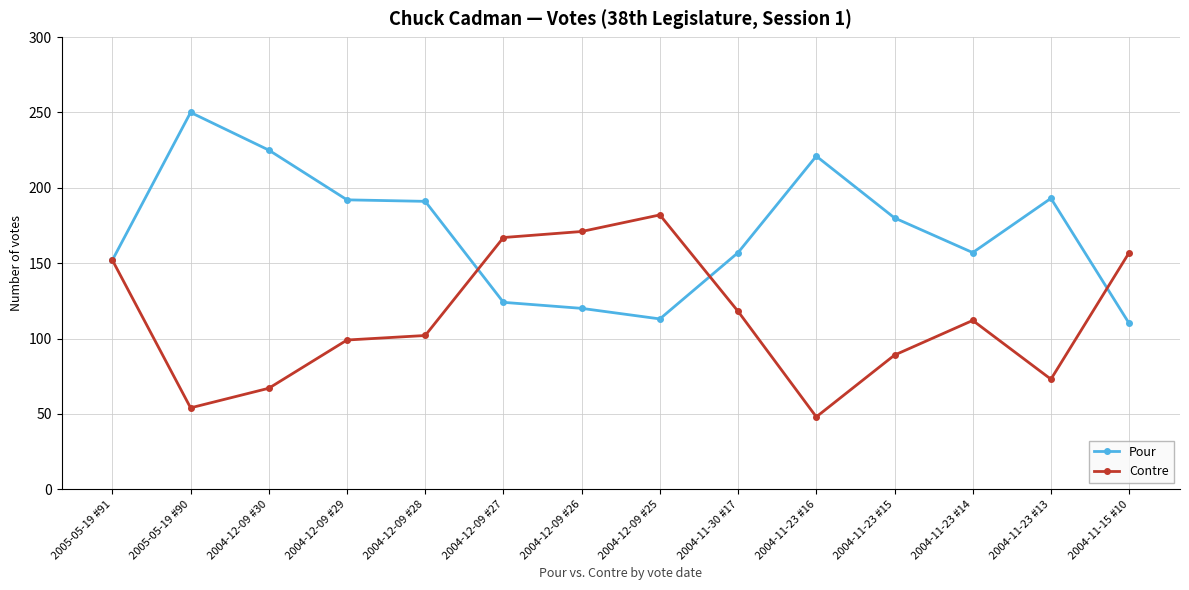

Does the chart display data point markers on the line(s)?

Yes